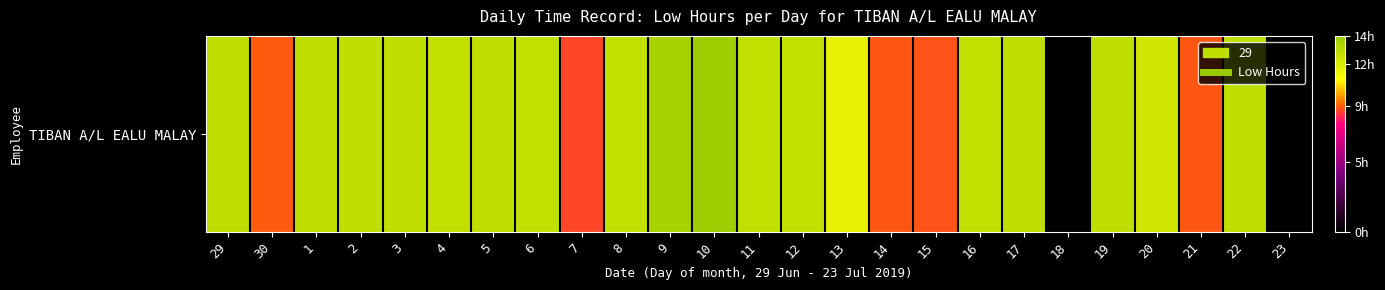

Rank the categories by value from lowest to highest.

18, 23, 7, 15, 21, 14, 30, 13, 20, 16, 8, 12, 4, 6, 11, 1, 22, 2, 3, 17, 5, 19, 29, 9, 10